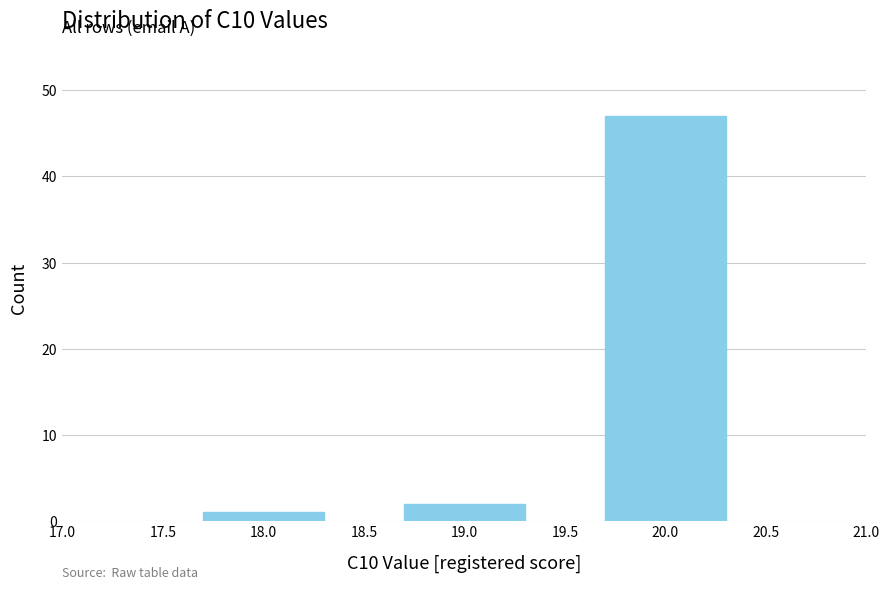

What is the maximum value shown in the chart?

47